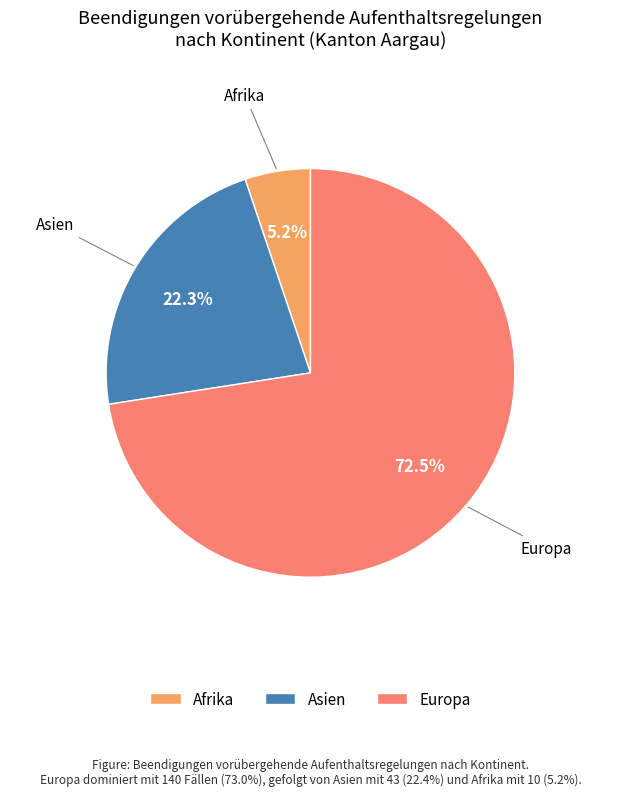

Does Europa account for over 50% of the chart?

Yes